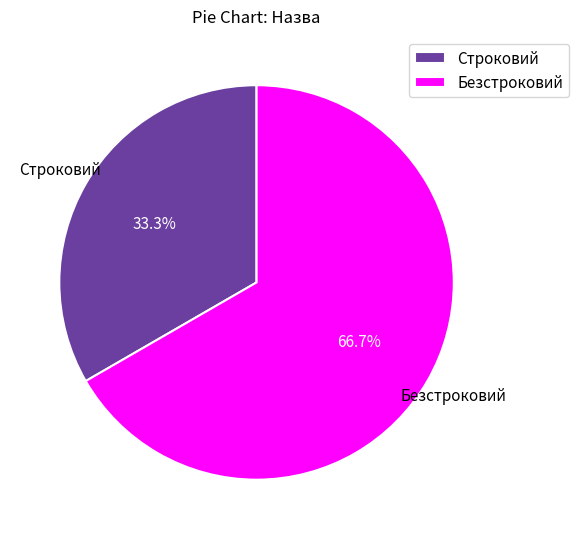

To the nearest percent, what is the combined percentage of Строковий and Безстроковий?

100%